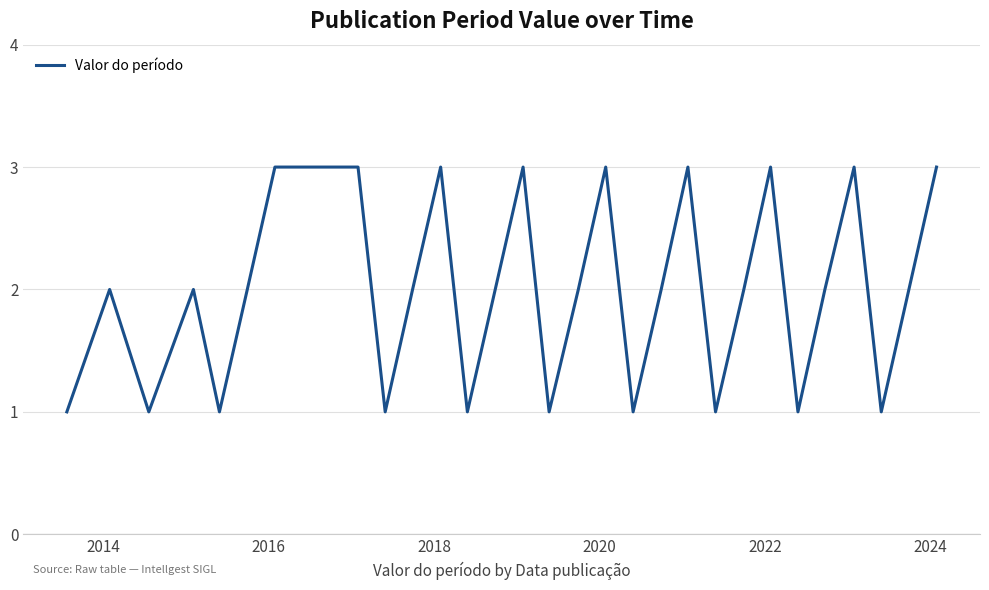

Does the chart have visible grid lines?

Yes